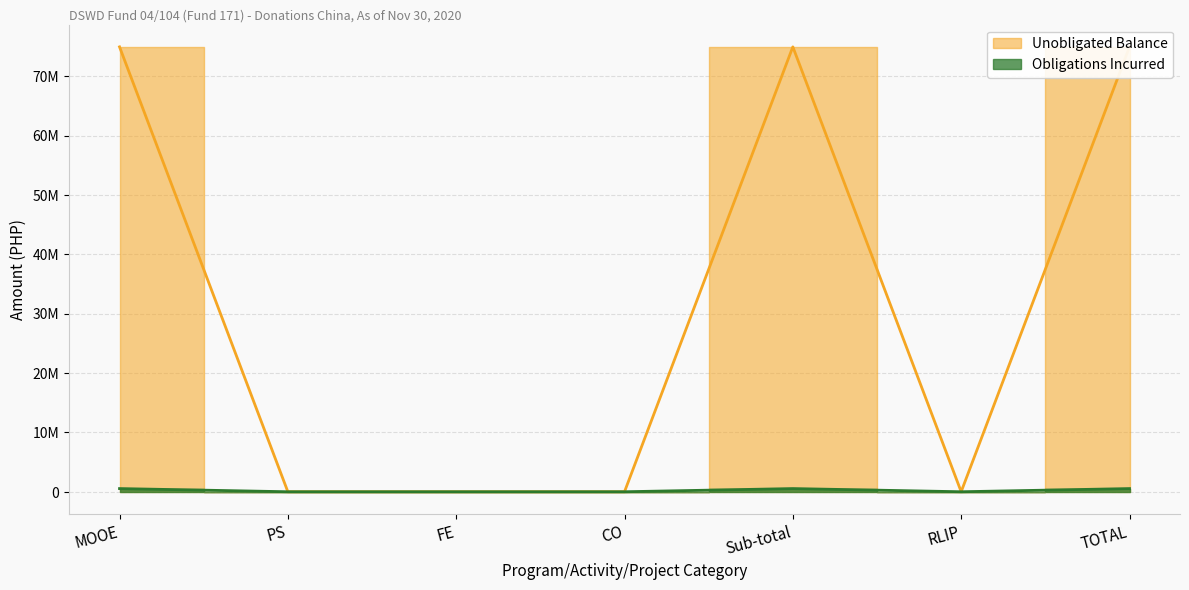

At which label does Unobligated Balance reach its peak?

MOOE